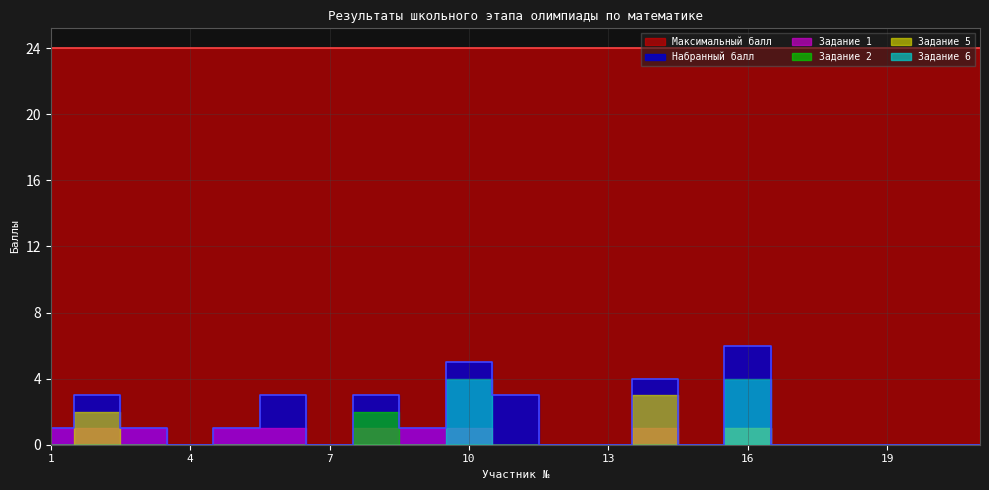

Rank the series by their maximum value, from highest to lowest.

Максимальный балл, Набранный балл, Задание 6, Задание 5, Задание 2, Задание 1